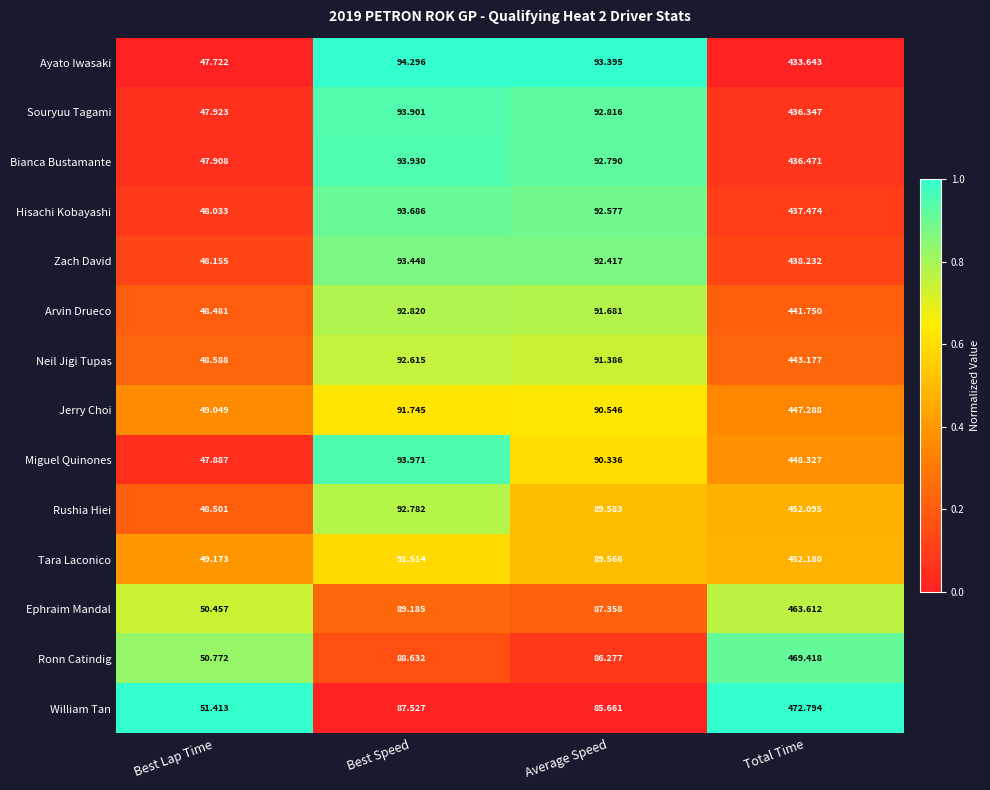

List the labels in order of Souryuu Tagami value, largest first.

Total Time, Best Speed, Average Speed, Best Lap Time